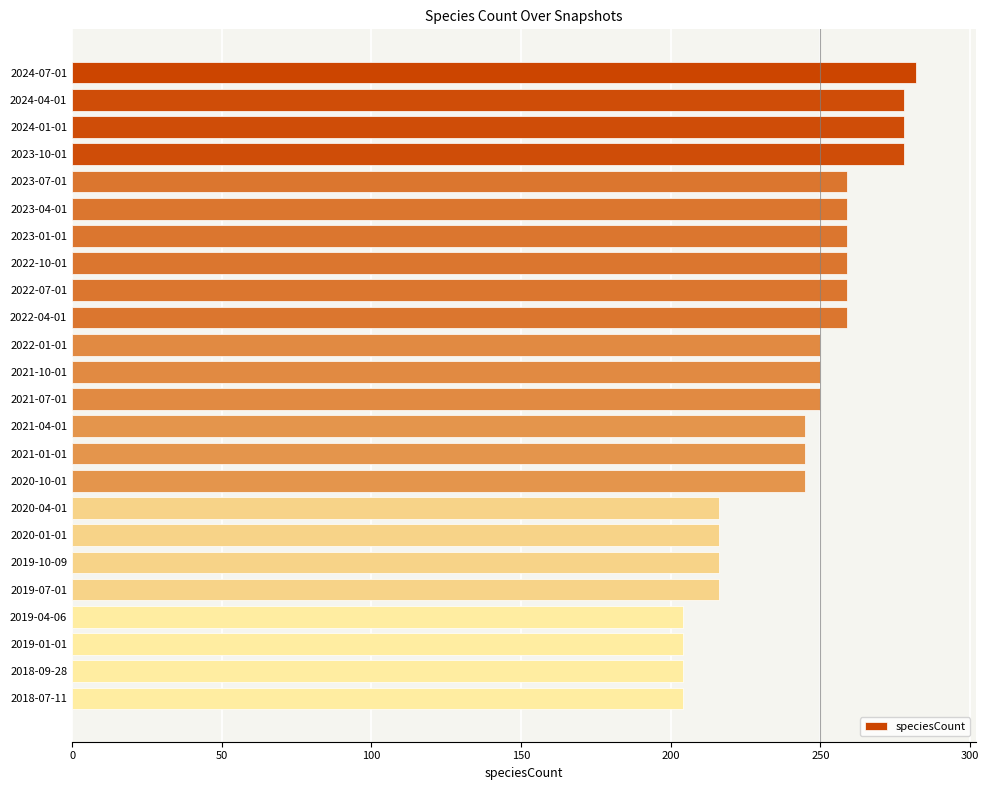

What is the difference between the second highest and minimum values?

74